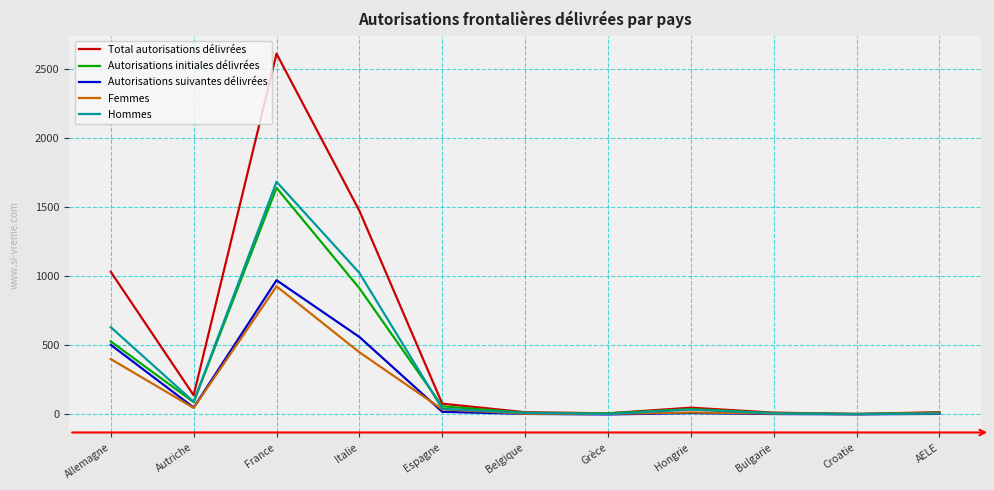

What is the difference between the maximum and second lowest values in the Hommes series?

1681